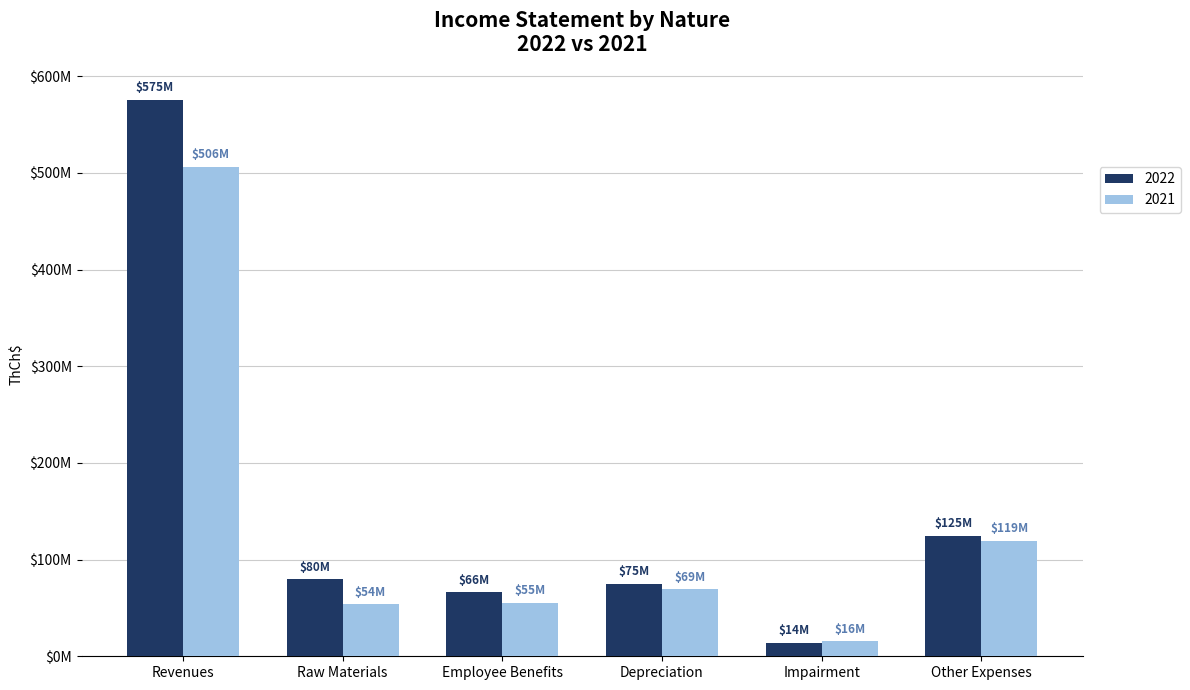

What position from the left is Other Expenses?

6